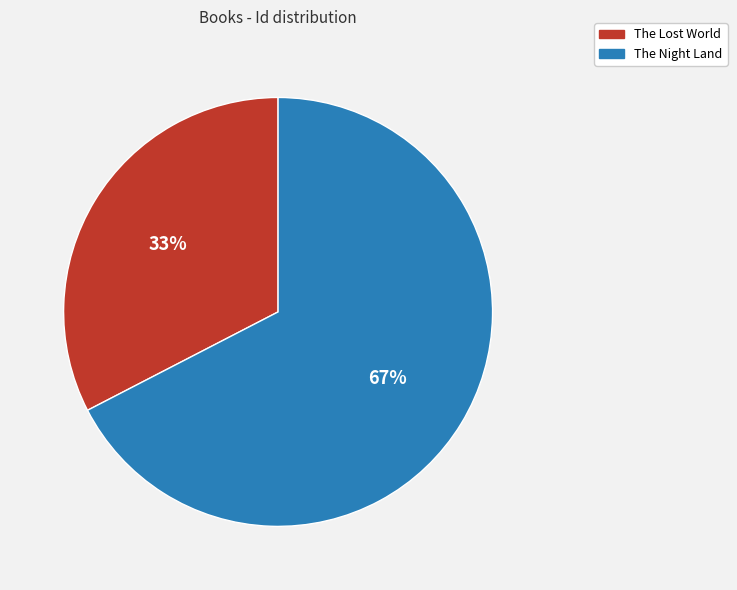

To the nearest percent, what portion does The Lost World represent?

33%